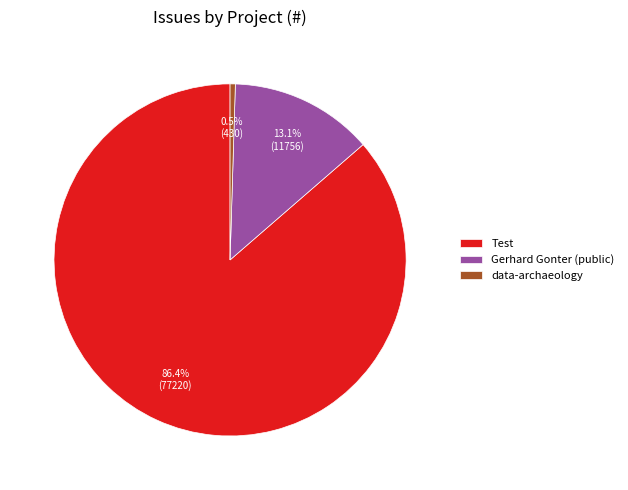

What is the largest slice in the pie chart?

Test